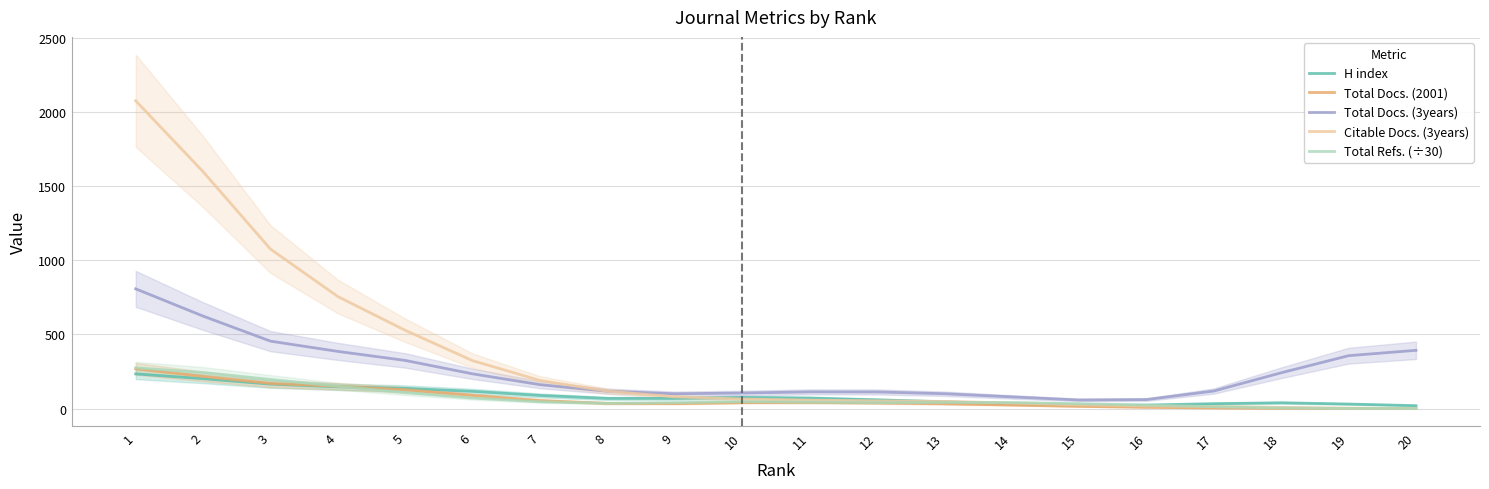

True or false: Total Refs. (÷30) has more than 0 interior local peaks.

True